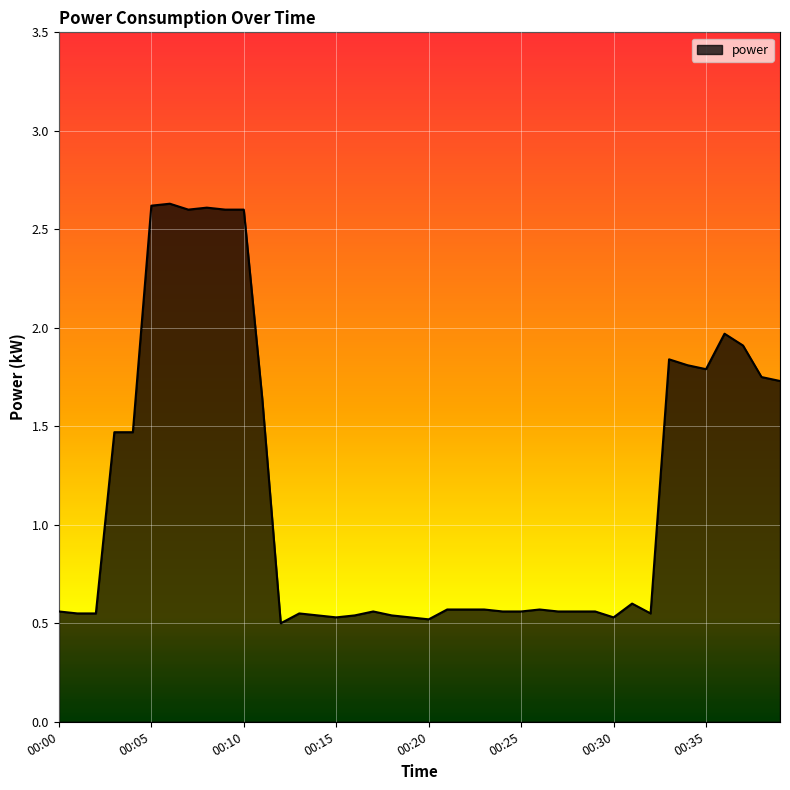

True or false: the data has more than 0 interior local peaks.

True